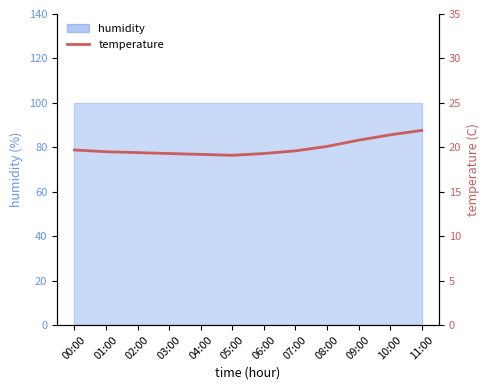

List the labels in order of value, smallest first.

05:00, 04:00, 03:00, 06:00, 02:00, 01:00, 07:00, 00:00, 08:00, 09:00, 10:00, 11:00